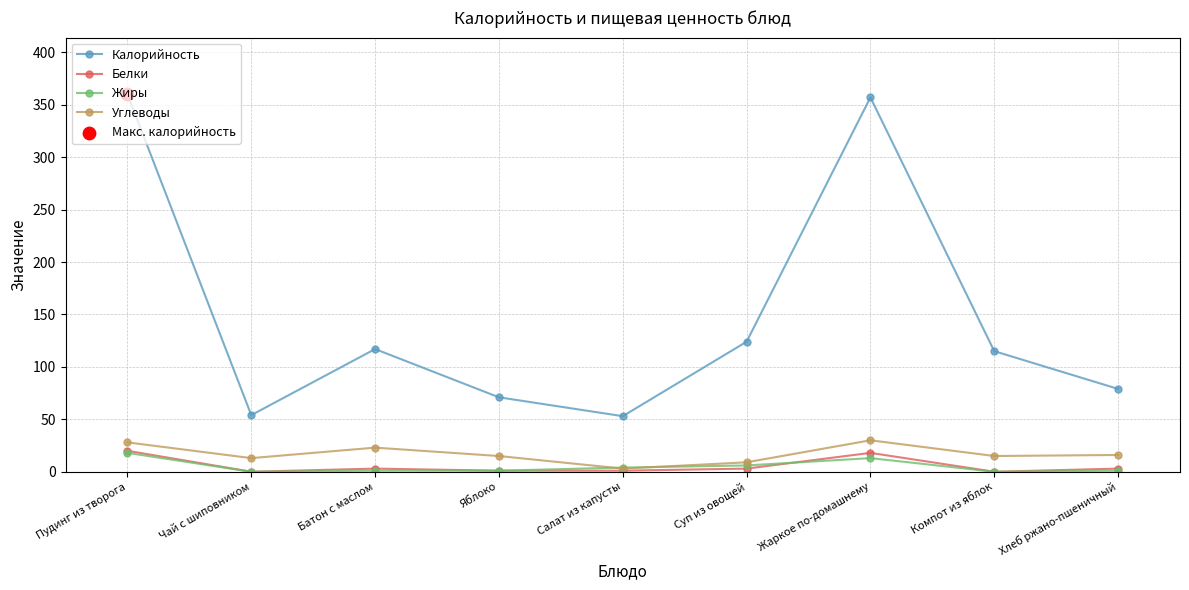

Between Пудинг из творога and Салат из капусты, which series saw the biggest shift?

Калорийность